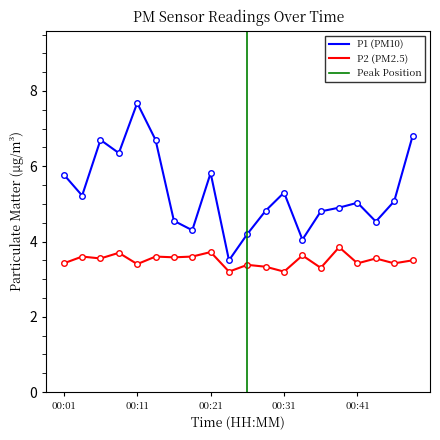

Does the chart have visible grid lines?

No